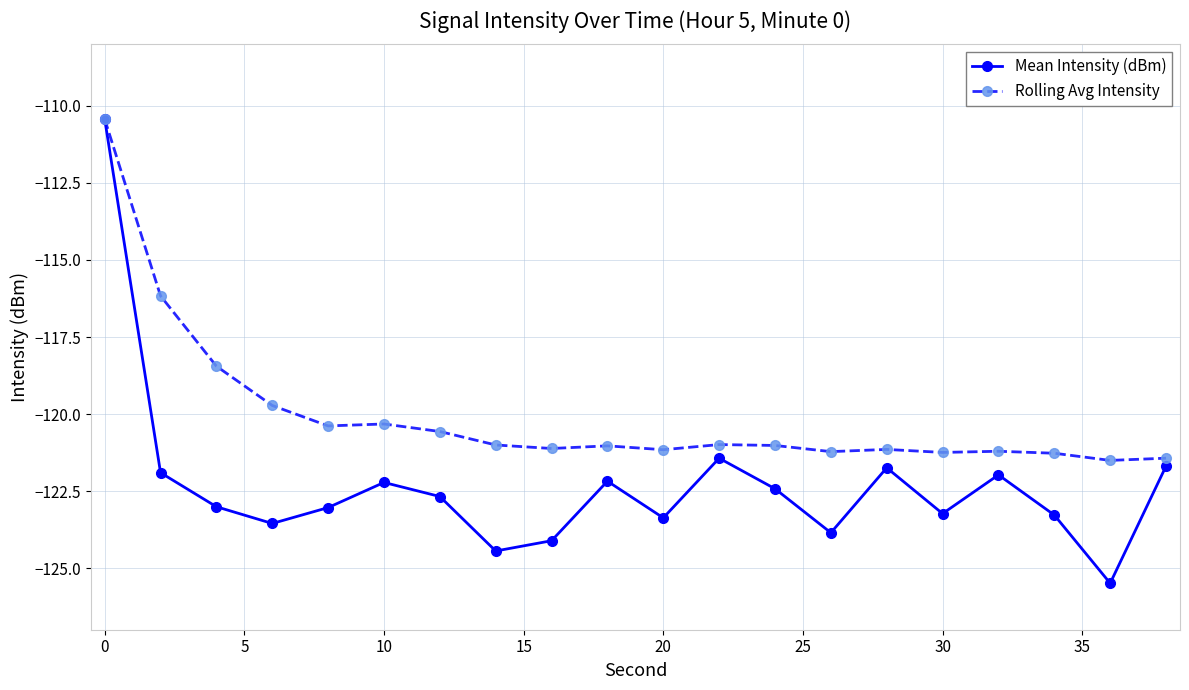

List the series in order of their overall mean, highest first.

Rolling Avg Intensity, Mean Intensity (dBm)